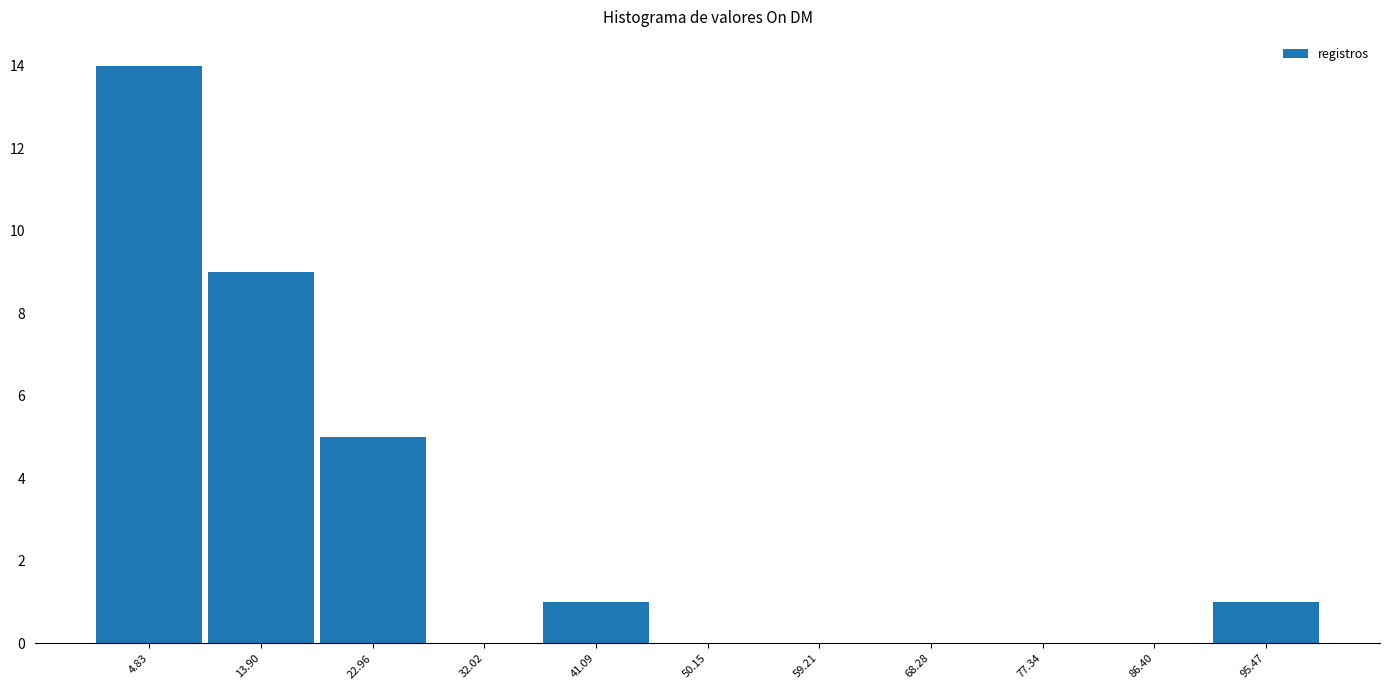

How tall is the bar that spans 37 to 46 on the x-axis? Neither the bar edges nor the heights are printed on the chart, so give them approximately, as read against the axes.

1